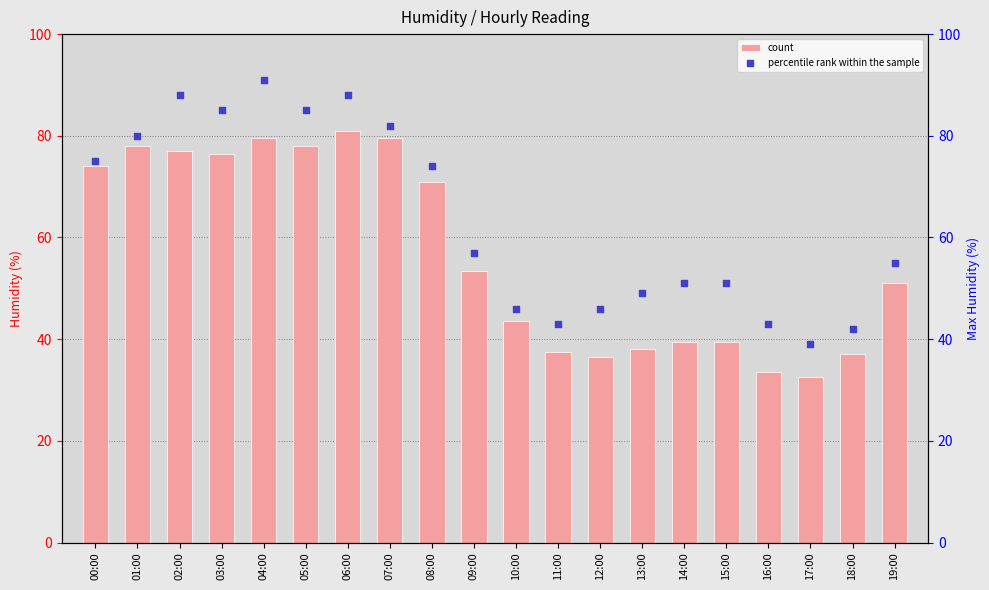

At how many categories does at least one series exceed 75?

7